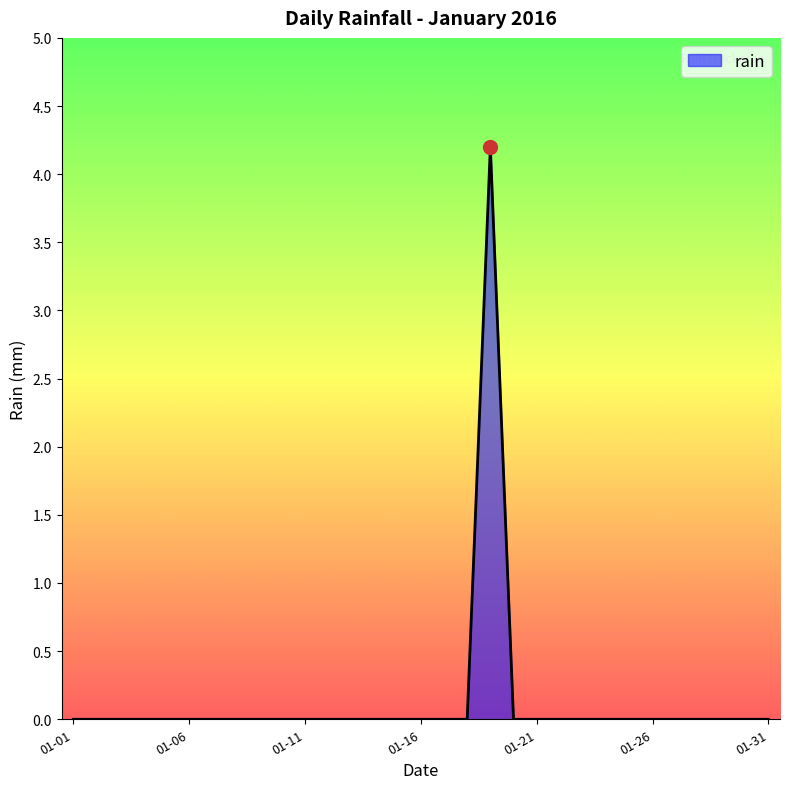

What is the difference between the maximum and minimum values?

4.2